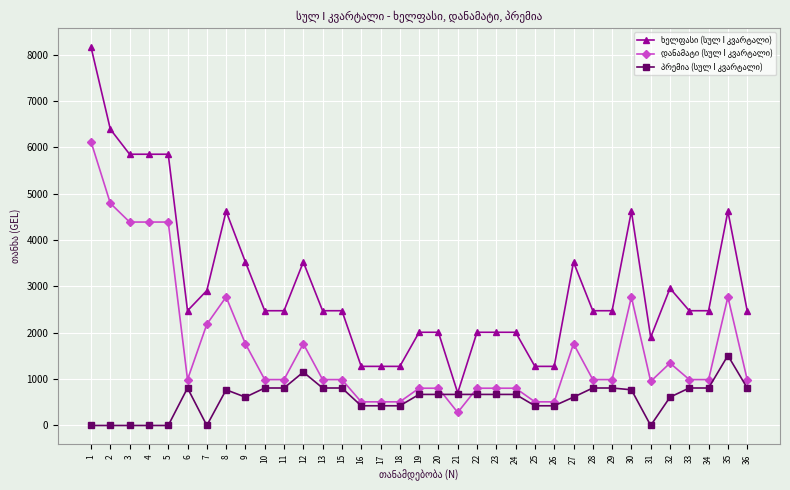

At how many categories does at least one series exceed 2655?

13